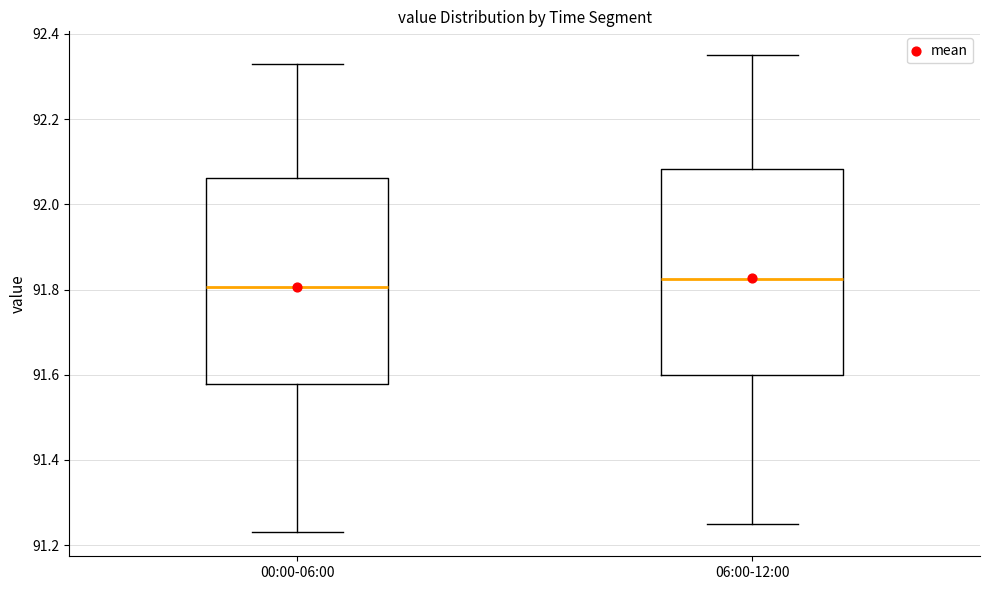

Where does the upper whisker of the box for 06:00-12:00 end on the y-axis? The values are not printed on the chart, so give them approximately, as read against the axis.

92.36